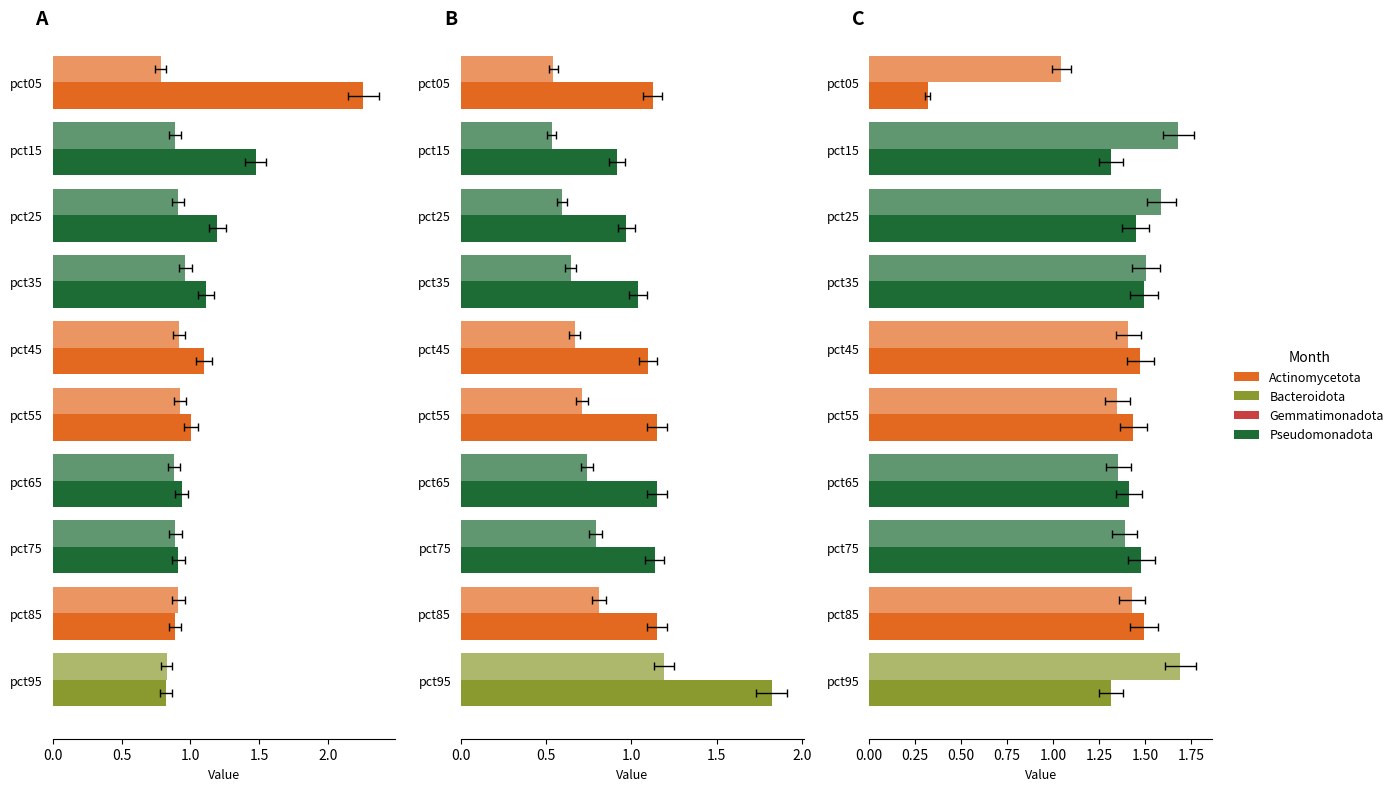

Are the bars horizontal?

Yes